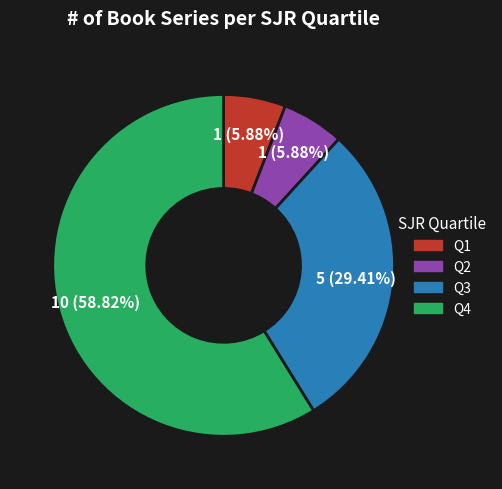

Do Q4 and Q3 together represent more than half of the pie?

Yes